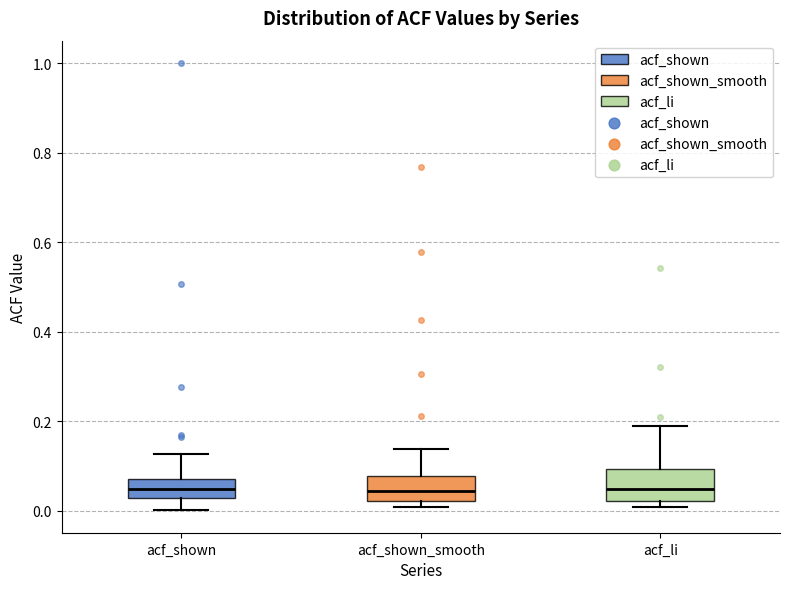

Reading left to right, read every box against the y-axis: the position of its median line, the range the box covers, and the ends of its whiskers. The values are not printed on the chart, so give them approximately, as read against the axis.

acf_shown: median 0.04, box 0.02 to 0.08, whiskers 0.00 to 0.12
acf_shown_smooth: median 0.04, box 0.02 to 0.08, whiskers 0.00 to 0.14
acf_li: median 0.04, box 0.02 to 0.10, whiskers 0.00 to 0.18